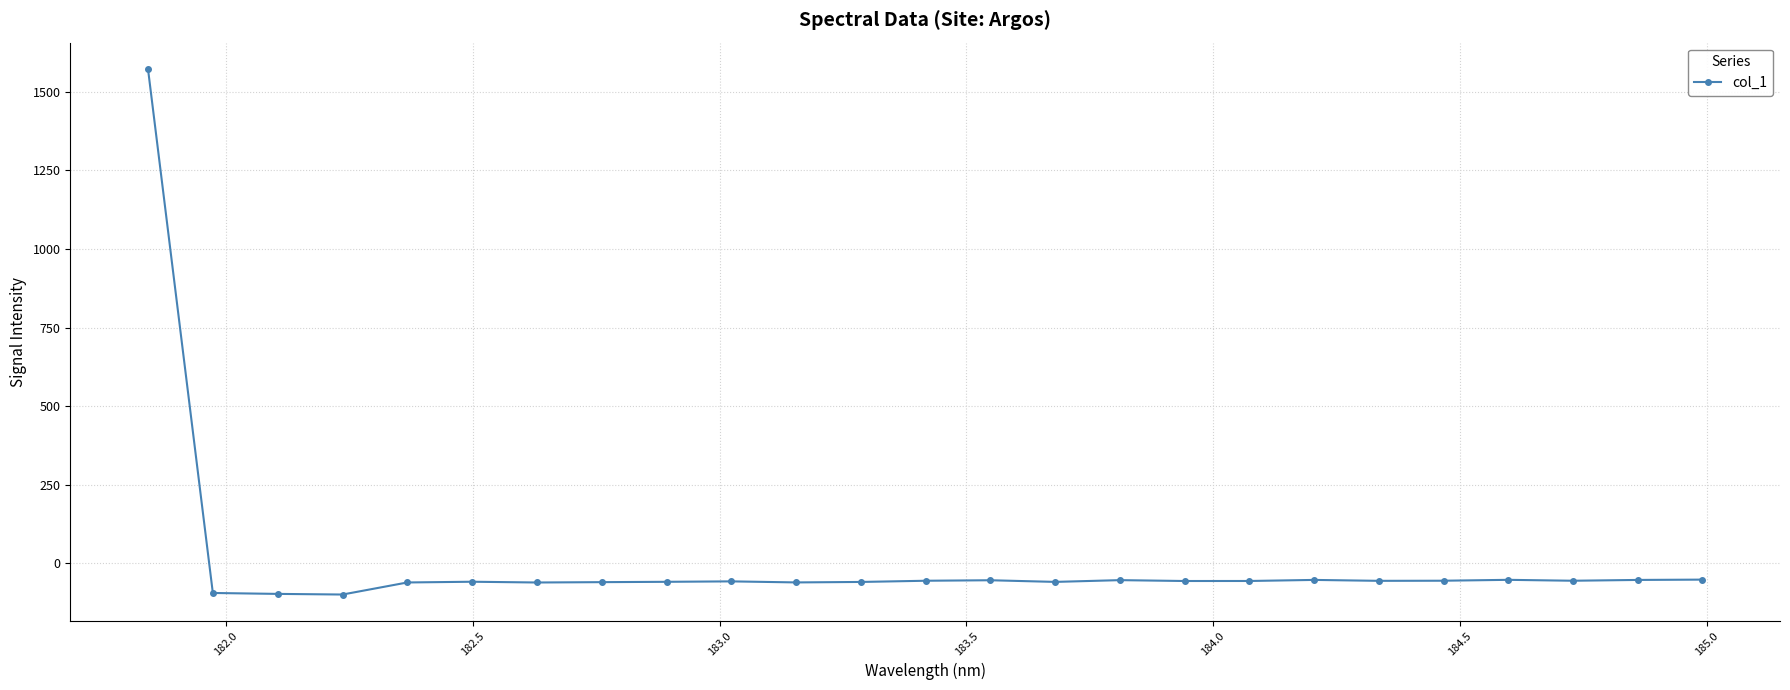

True or false: there are more than 2 points higher than both neighbors.

True